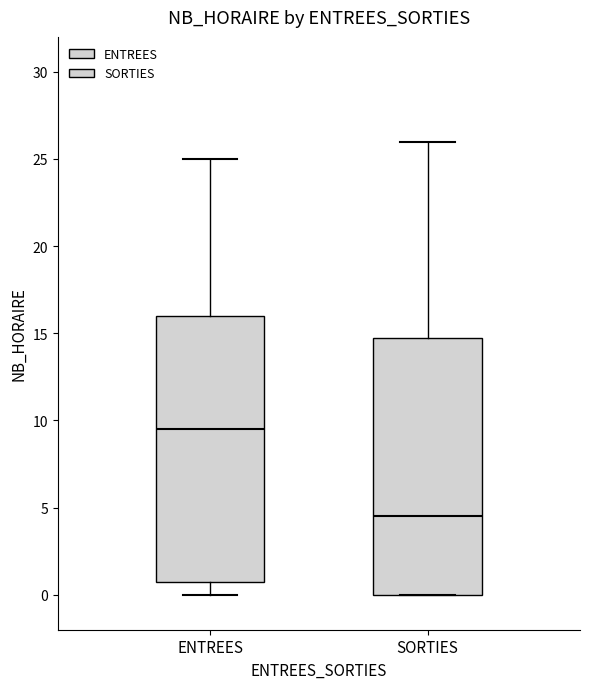

Reading left to right, transcribe this box plot: for each box, give where its median line is, the range the box spans, and where its two whiskers end, as read against the y-axis. The values are not printed on the chart, so give them approximately, as read against the axis.

ENTREES: median 9.5, box 1.0 to 16.0, whiskers 0.0 to 25.0
SORTIES: median 4.5, box 0.0 to 15.0, whiskers 0.0 to 26.0